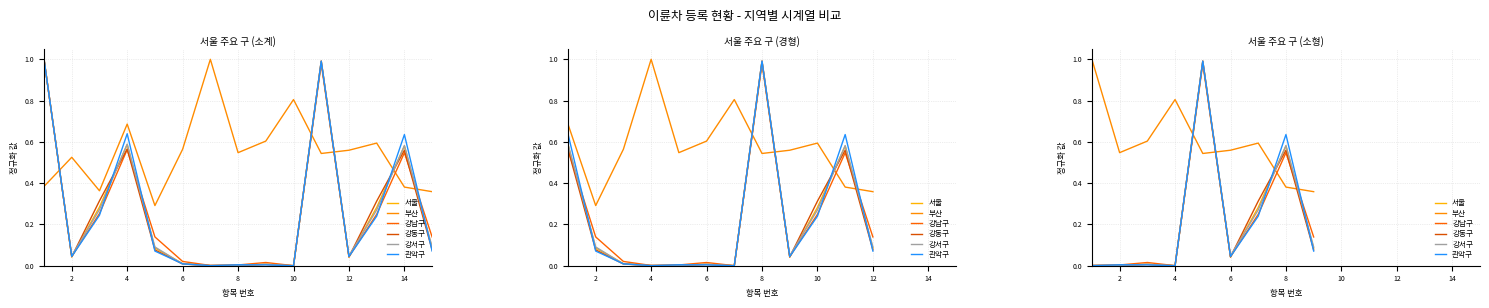

At which label is 강남구 closest to 0?

4